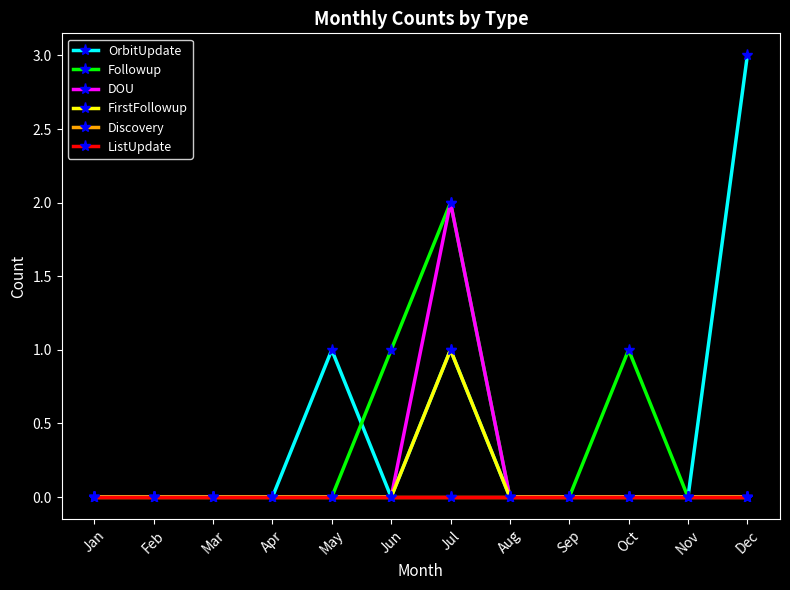

Which series has the widest spread of values?

OrbitUpdate